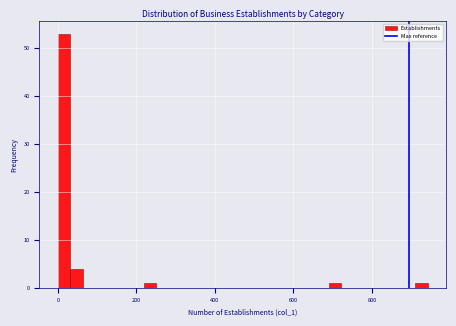

Around what value on the x-axis is the tallest bar? Give the approximate position of its centre, as read against the axis.

20